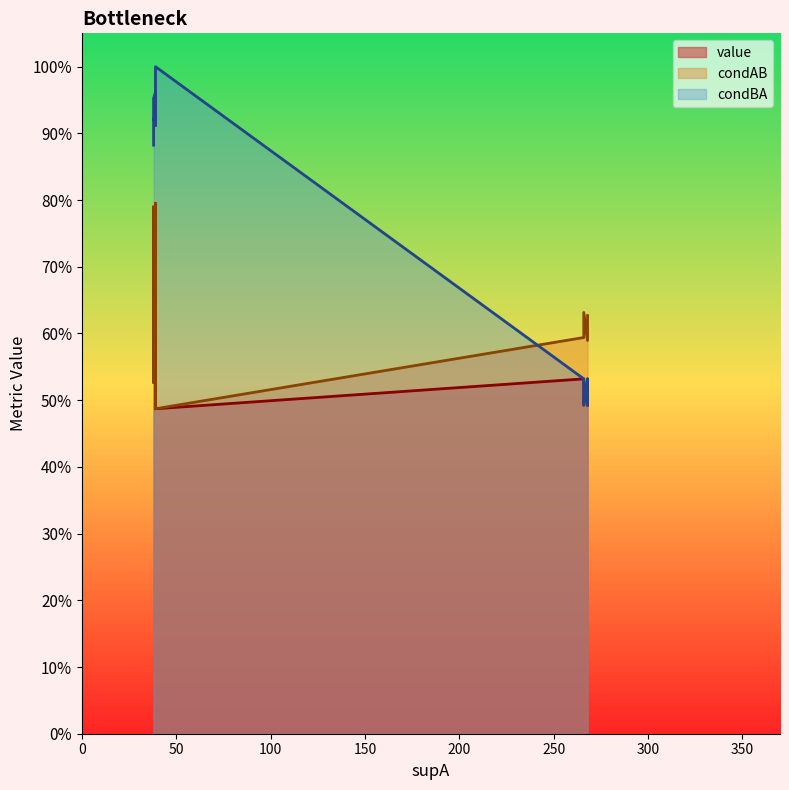

Which series has the widest spread of values?

condBA